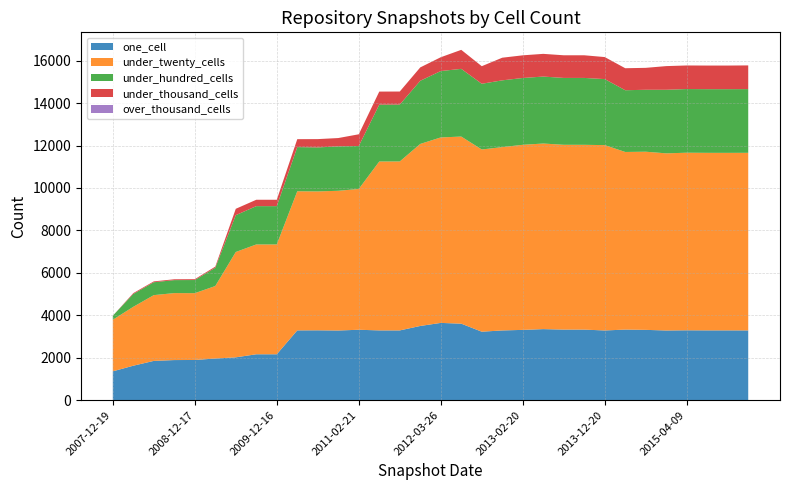

Reading right to left, what are all the values shown in this chart?

one_cell: 3287	3289	3289	3293	3284	3313	3326	3285	3325	3326	3348	3312	3286	3227	3605	3641	3497	3287	3288	3318	3283	3292	3289	2163	2163	2018	1963	1894	1890	1851	1624	1358
under_twenty_cells: 8369	8365	8366	8368	8347	8395	8370	8734	8708	8708	8746	8721	8639	8586	8817	8740	8578	7962	7959	6635	6584	6545	6555	5175	5175	4965	3416	3148	3156	3099	2776	2431
under_hundred_cells: 3002	3001	3000	3000	2996	2919	2909	3111	3152	3151	3155	3149	3146	3097	3190	3128	2975	2681	2680	2024	2093	2073	2081	1805	1805	1735	862	619	611	607	606	190
under_thousand_cells: 1117	1113	1113	1111	1115	1033	1037	1038	1067	1067	1070	1068	1067	828	896	651	631	614	614	552	392	392	374	301	301	300	52	40	40	40	39	0
over_thousand_cells: 0	0	0	0	0	0	0	0	0	0	0	0	0	0	0	0	0	0	0	0	0	0	0	0	0	0	0	0	0	0	0	0